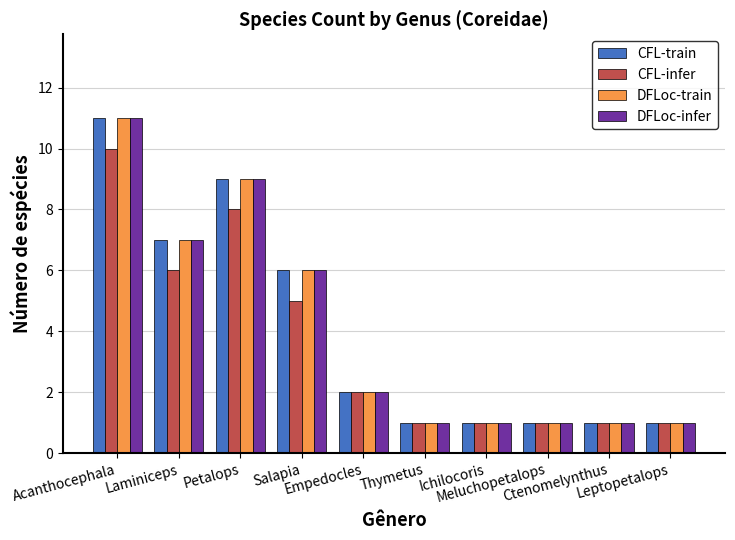

What is the average value of the CFL-infer series?

4